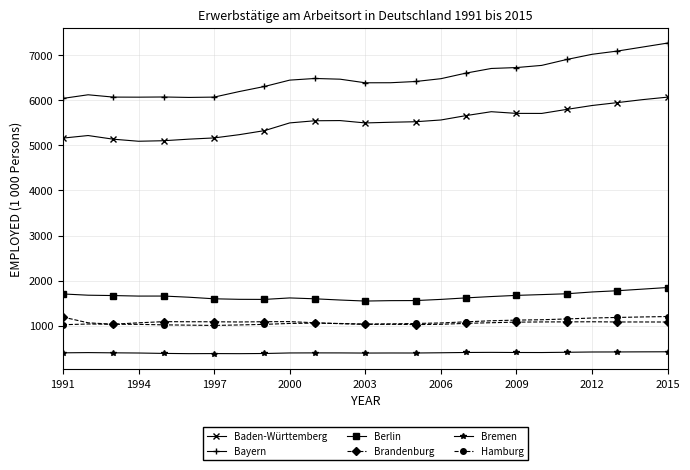

Which series has the widest spread of values?

Bayern